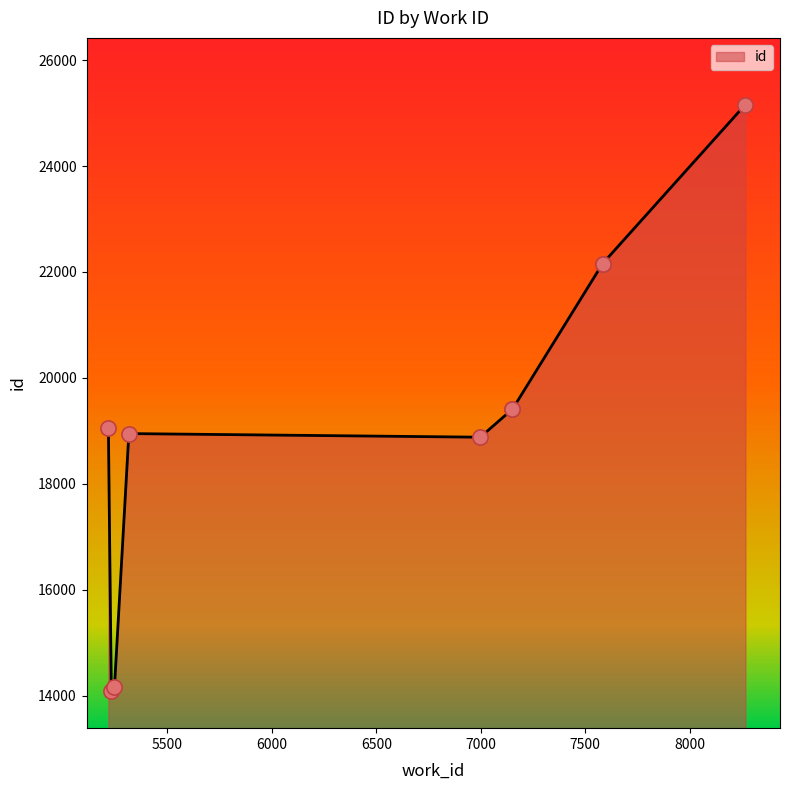

Which has a higher value, 7583 or 7151?

7583